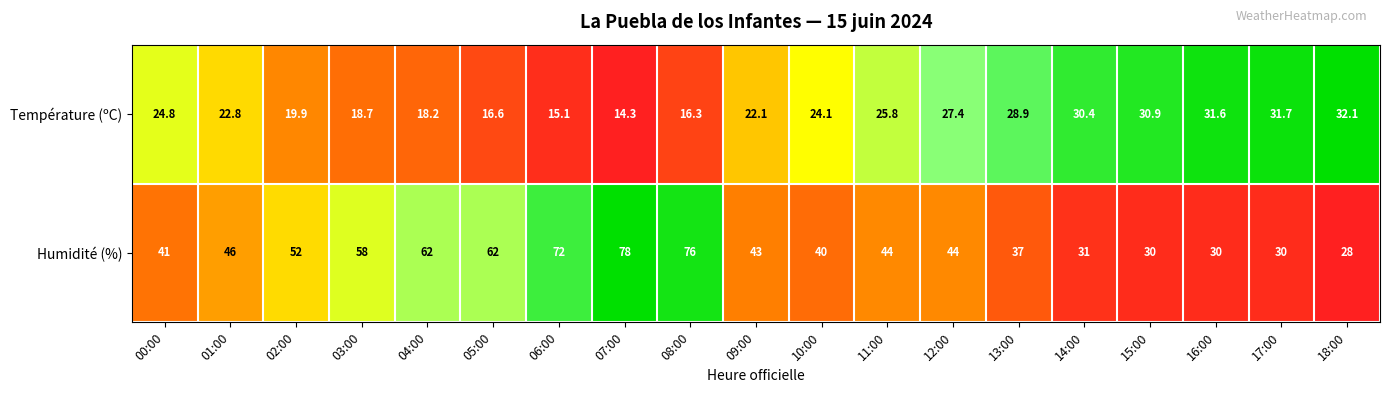

What is the approximate value of Humidité (%) at 16:00?

30.0